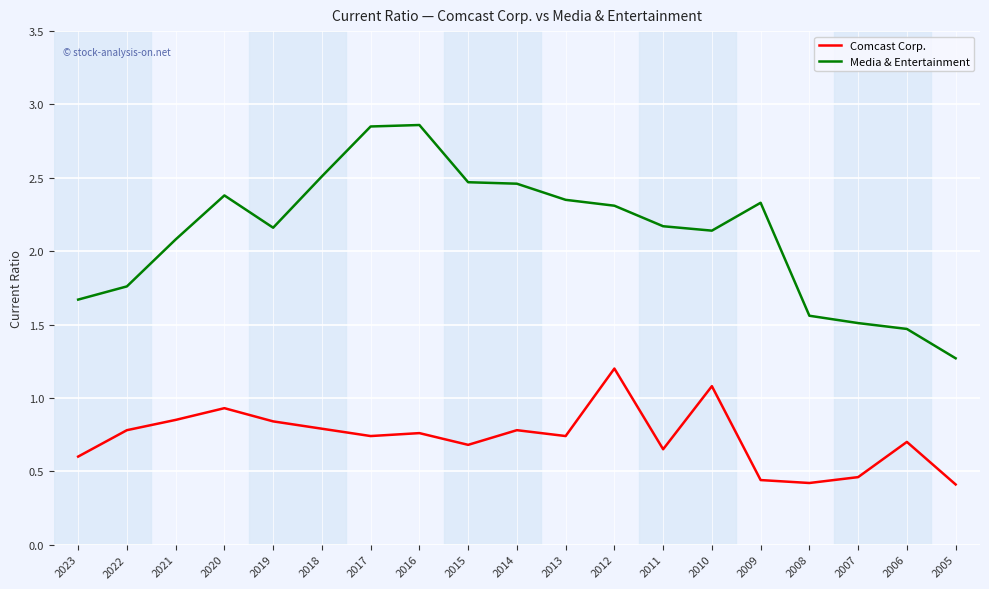

Which series has the largest range (max minus min)?

Media & Entertainment